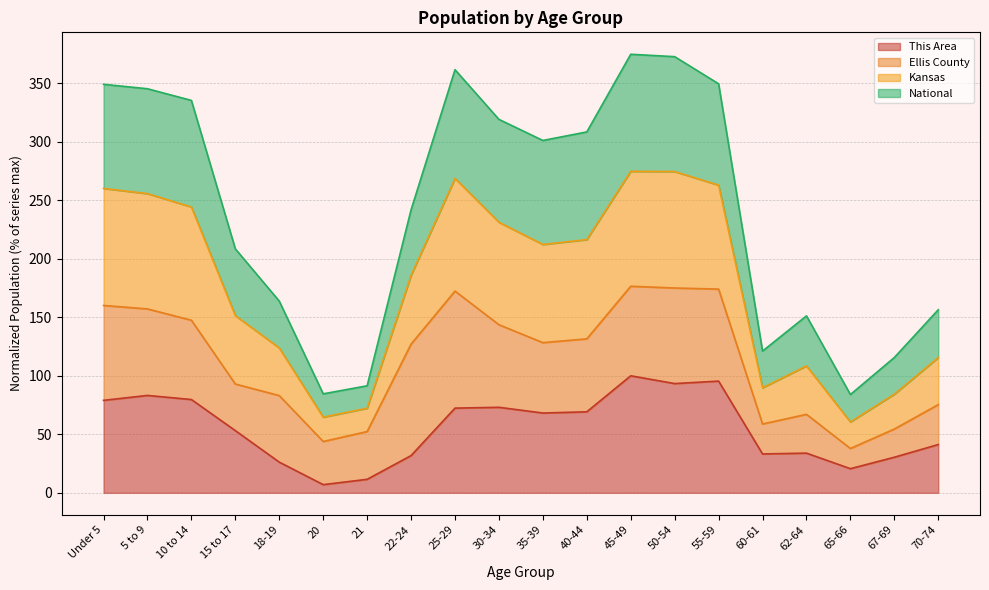

What is the highest value of the This Area series?

100.0